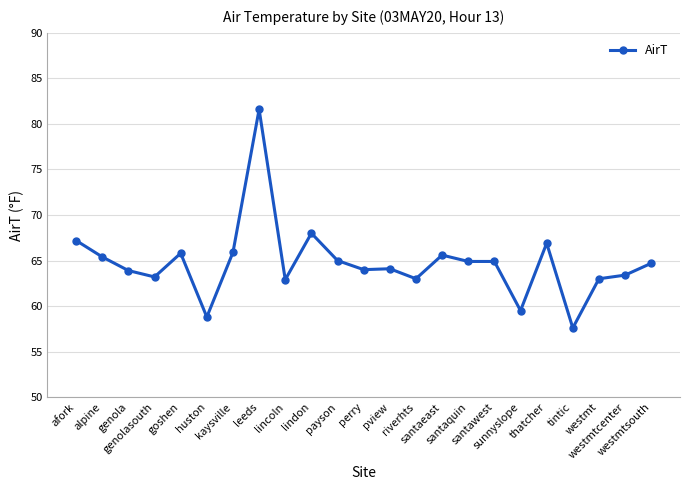

What is the difference between the maximum and minimum values?

24.0